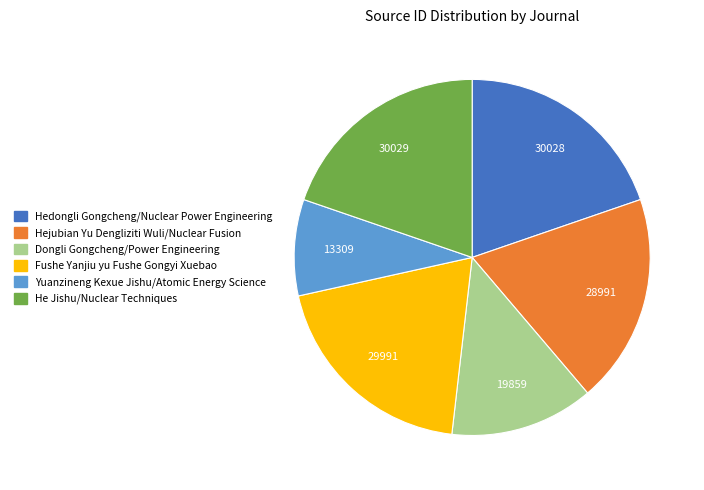

Count the number of slices in the pie.

6